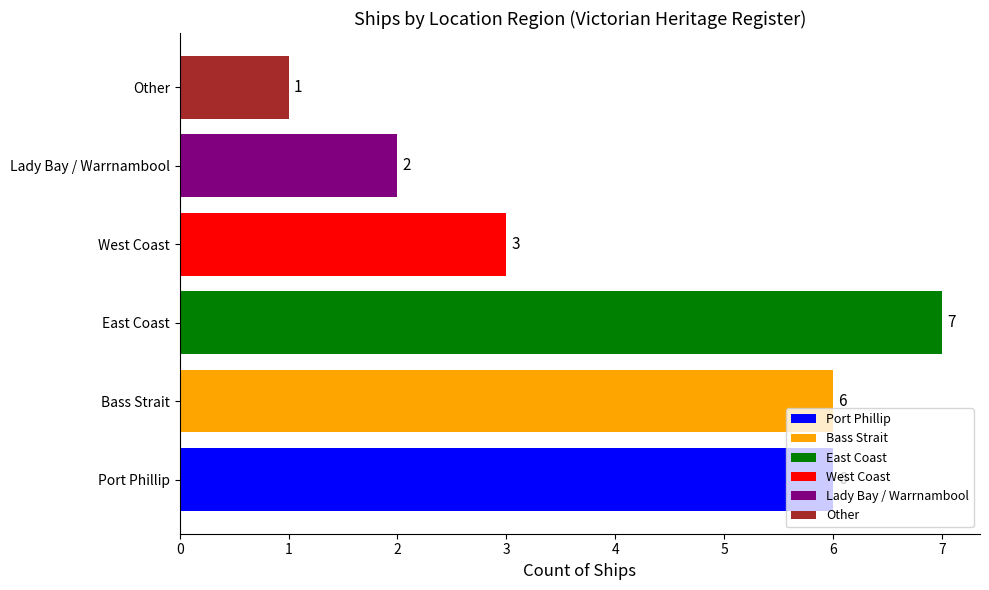

What is the maximum value shown in the chart?

7